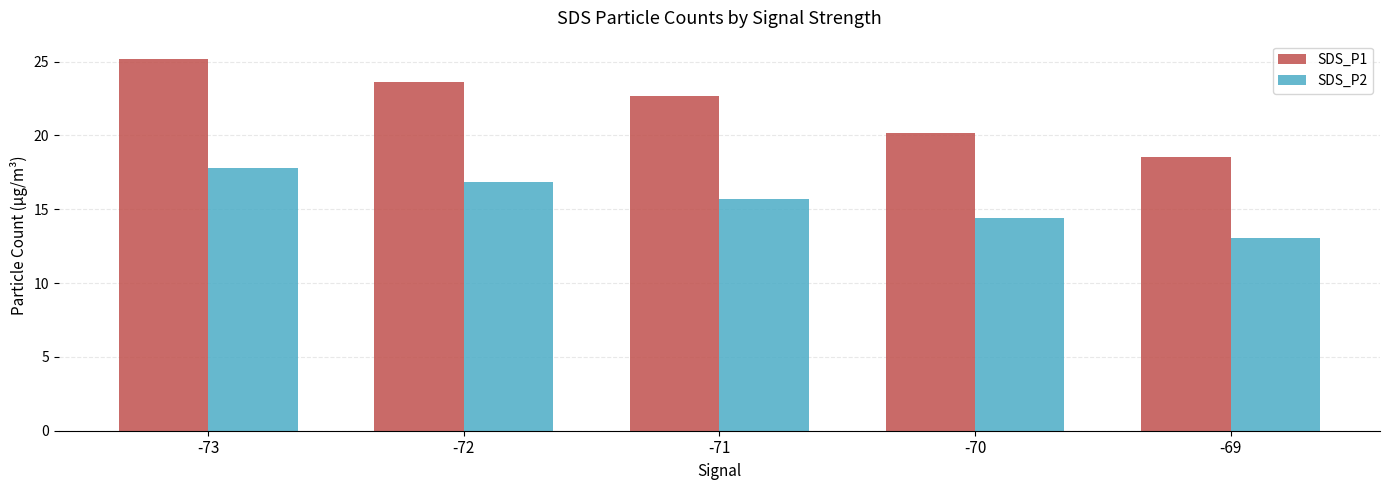

What is the value of the SDS_P2 bar at the 1st from the left?

17.8